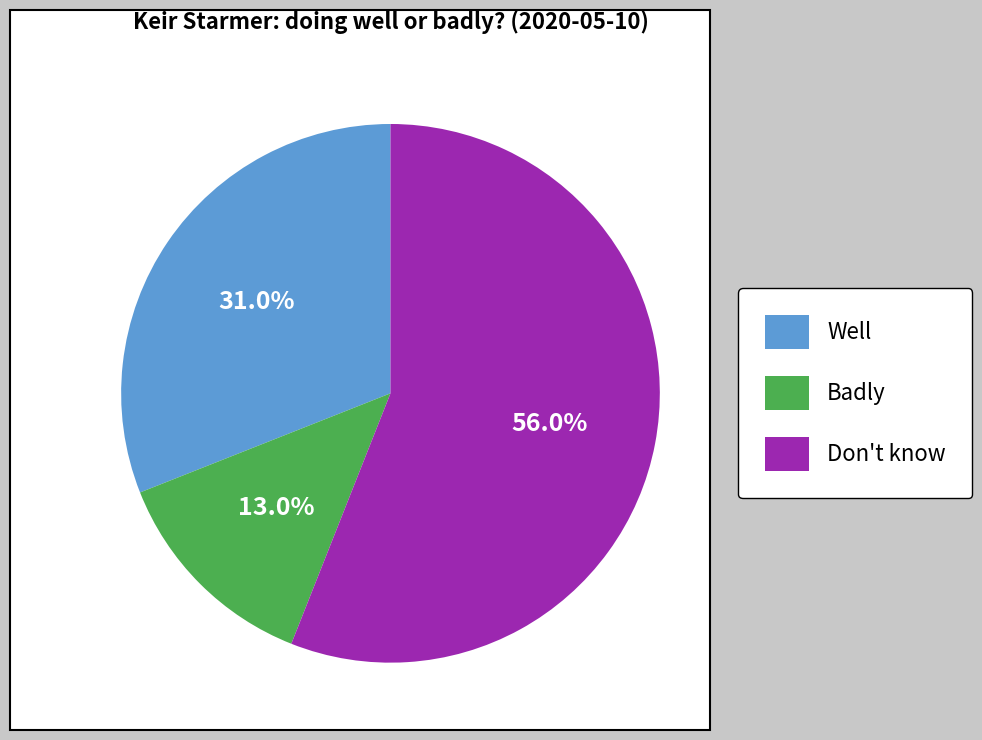

Is it true that Don't know is 56% of the pie?

True